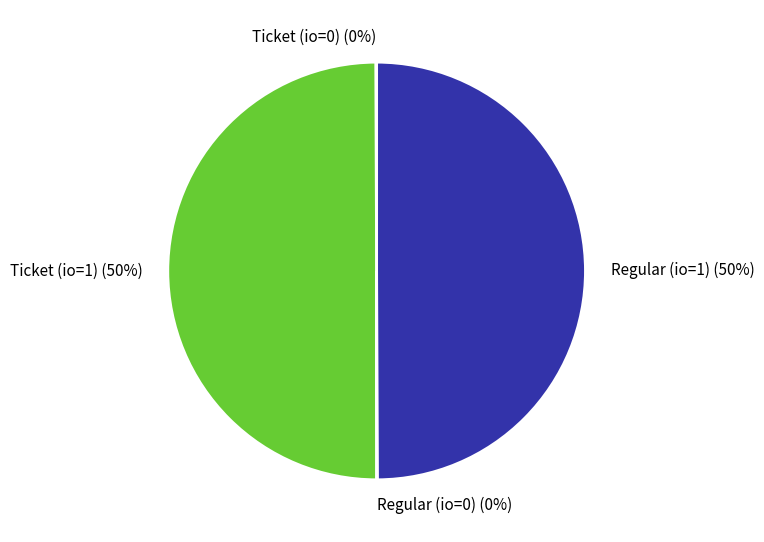

To the nearest percent, what is the difference between the largest and smallest slice percentages?

50%